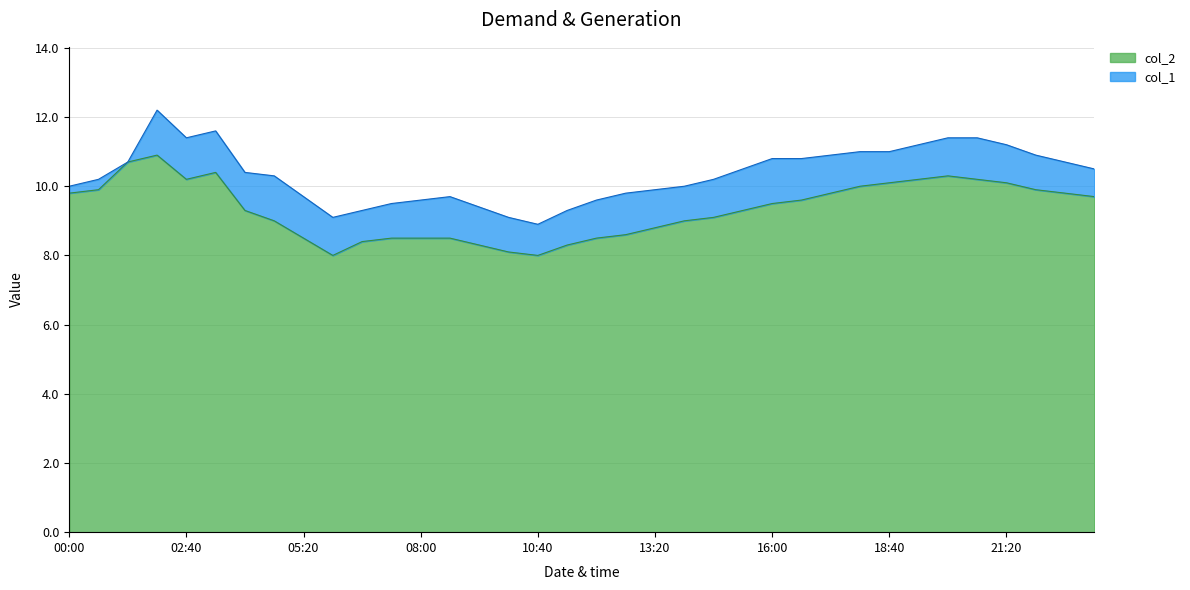

What is the change in value from 06:40 to 08:00?

+0.1